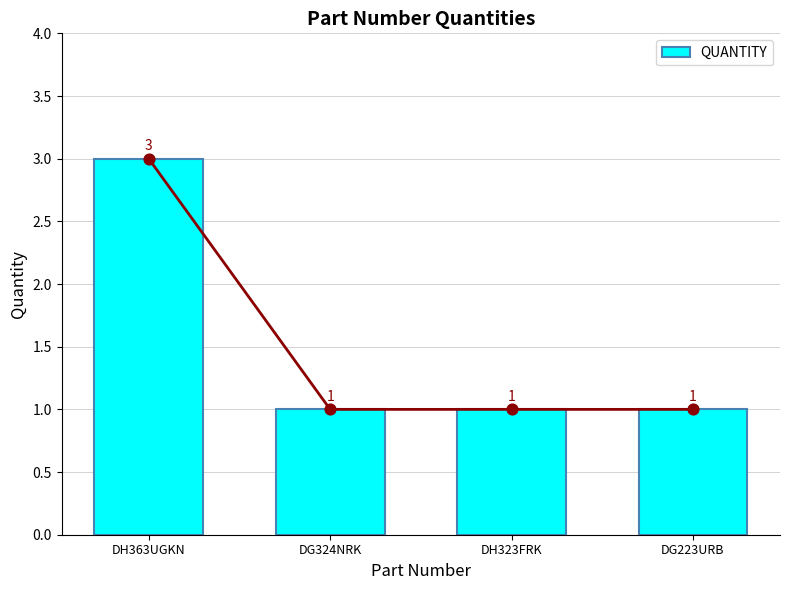

What is the change in value from DH363UGKN to DH323FRK?

-2